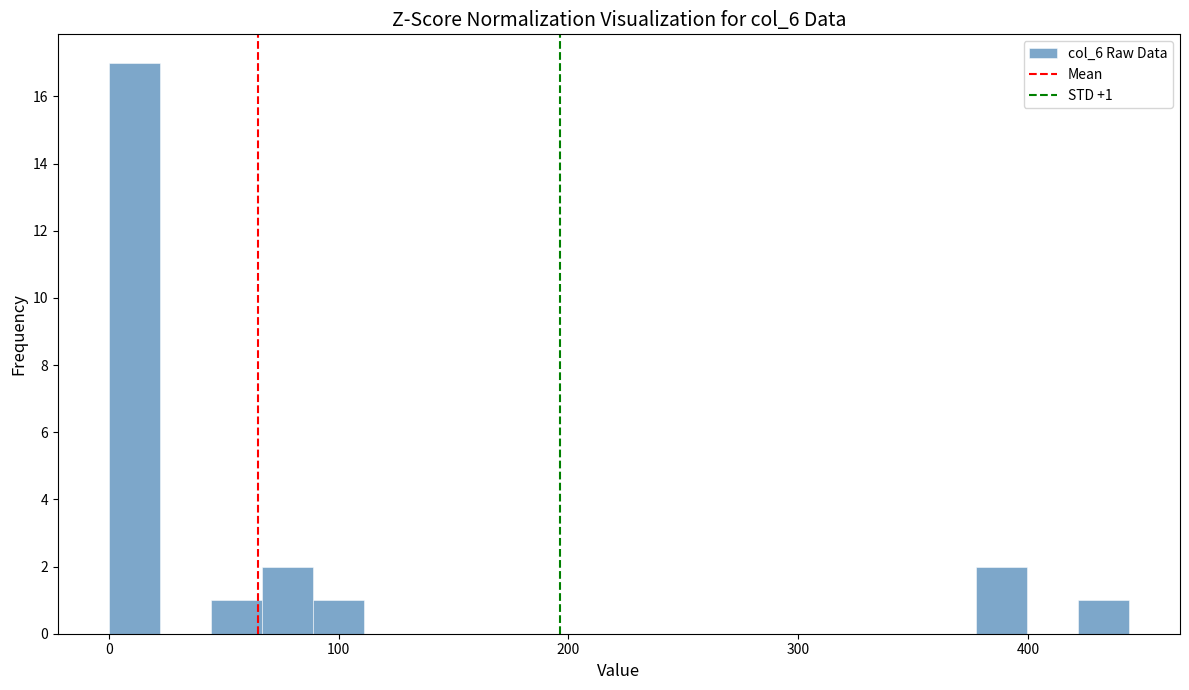

Read against the x-axis, roughly where is the centre of the tallest bar?

10